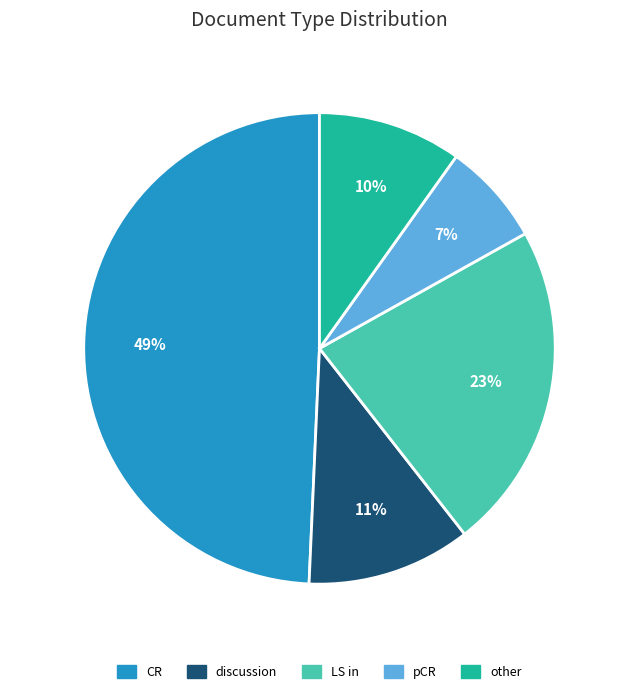

Rank the categories by value from highest to lowest.

CR, LS in, discussion, other, pCR